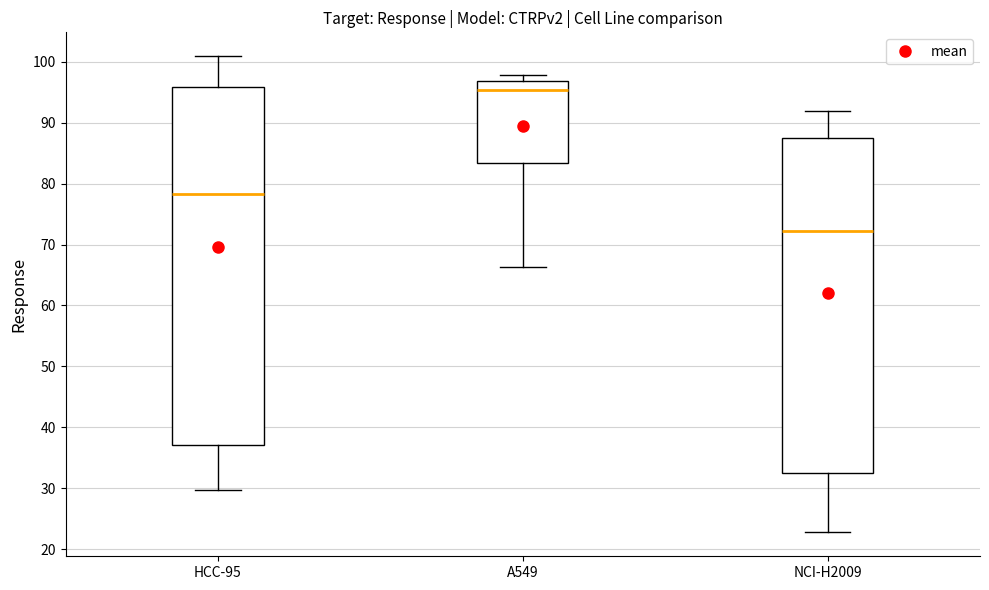

Reading left to right, read every box against the y-axis: the position of its median line, the range the box covers, and the ends of its whiskers. The values are not printed on the chart, so give them approximately, as read against the axis.

HCC-95: median 78, box 37 to 96, whiskers 30 to 101
A549: median 95, box 83 to 97, whiskers 66 to 98
NCI-H2009: median 72, box 33 to 87, whiskers 23 to 92